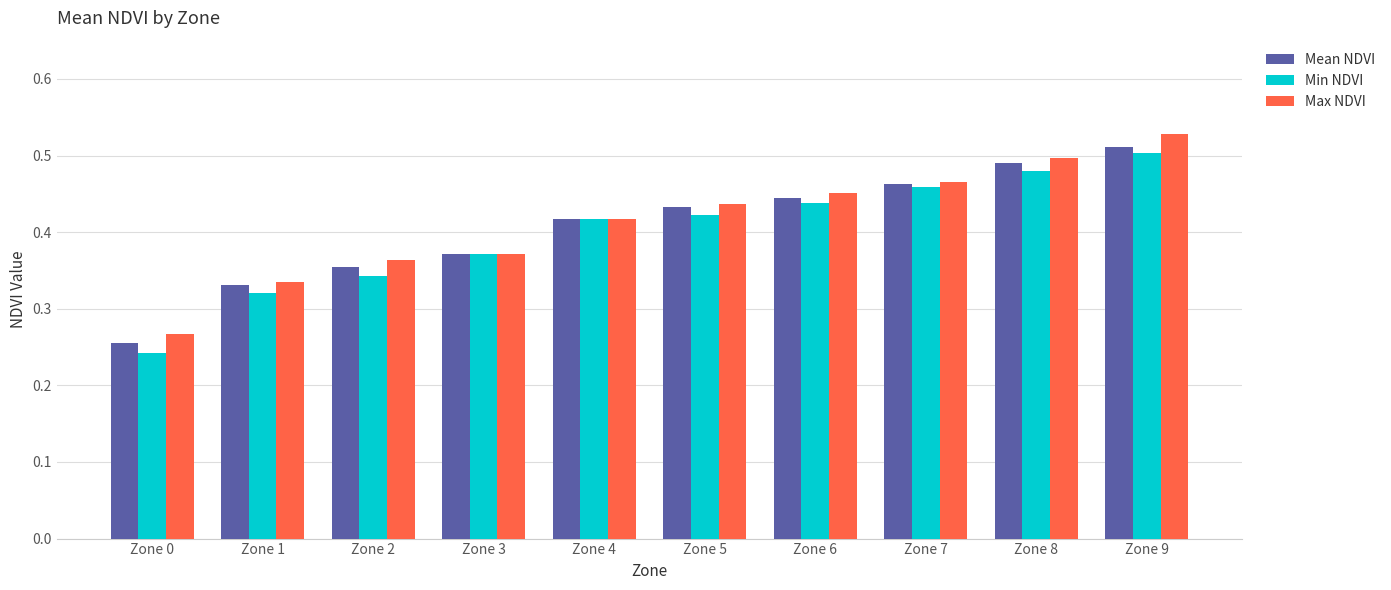

Rank the series by their maximum value, from lowest to highest.

Min NDVI, Mean NDVI, Max NDVI